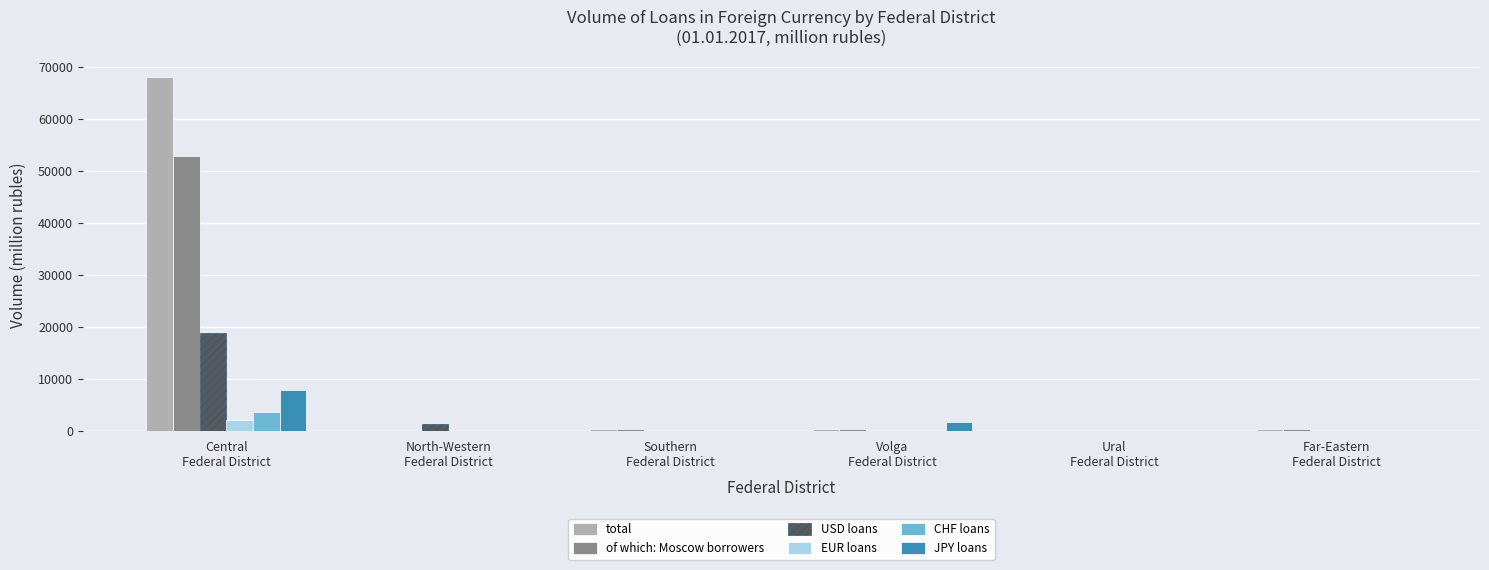

What is the sum of all of which: Moscow borrowers values?

53970